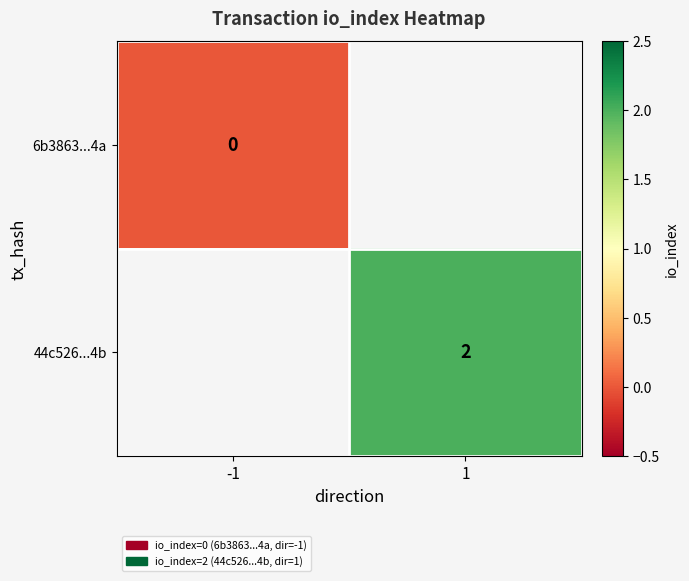

True or false: 44c526...4b has a value of 0 at 1.

False